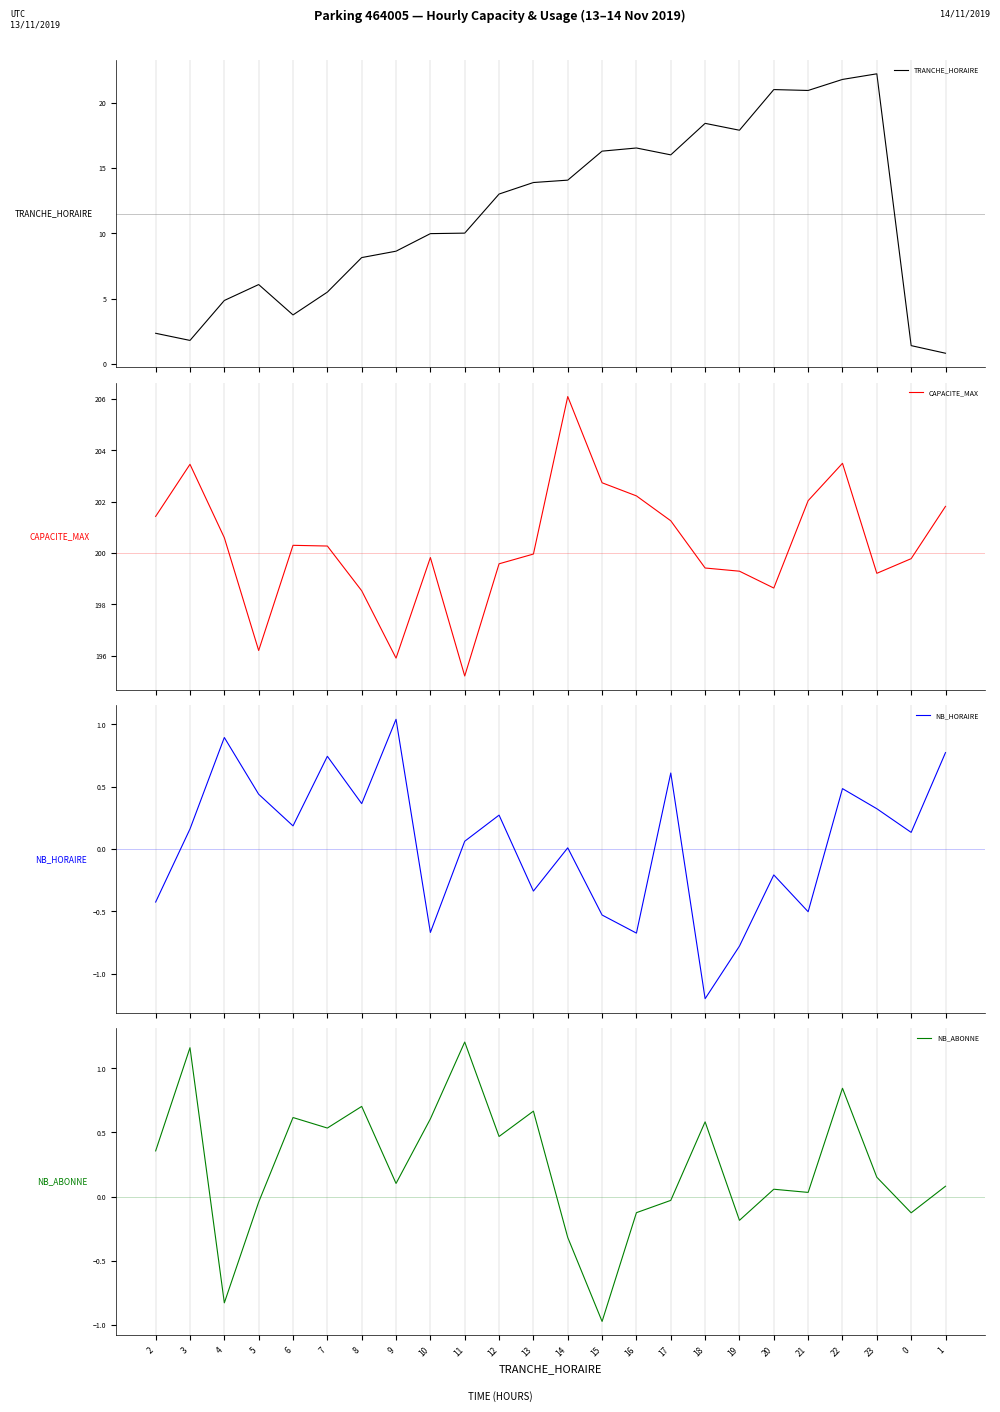

What is the difference between the maximum and second lowest values in the NB_HORAIRE series?

1.8